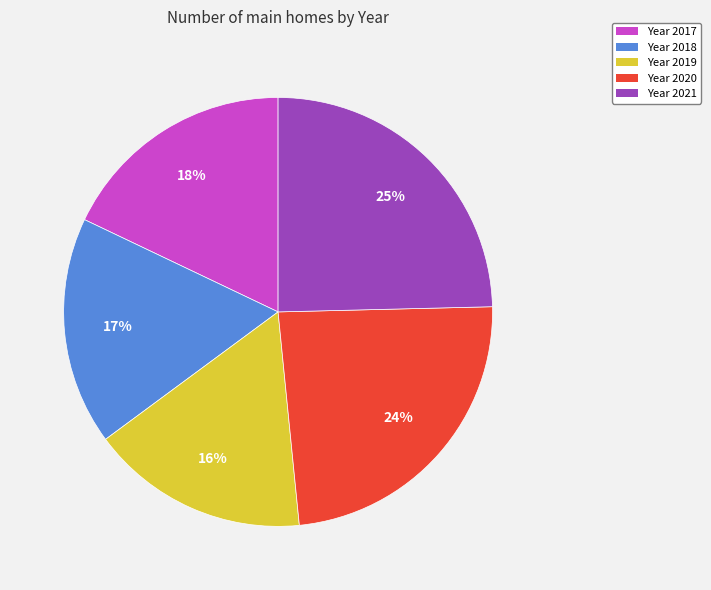

To the nearest percent, what is the average slice percentage?

20%